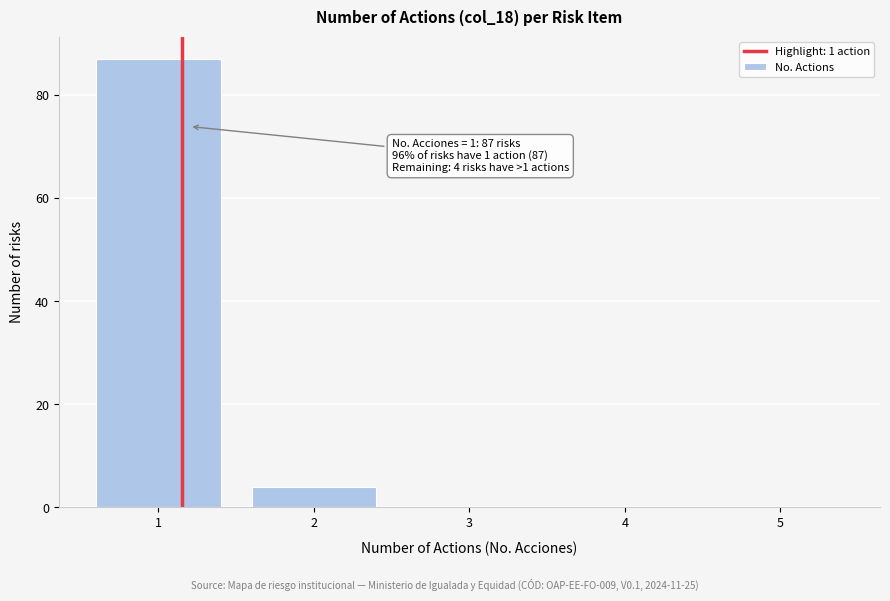

Reading right to left, what are all the values shown in this chart?

5=0	4=0	3=0	2=4	1=87